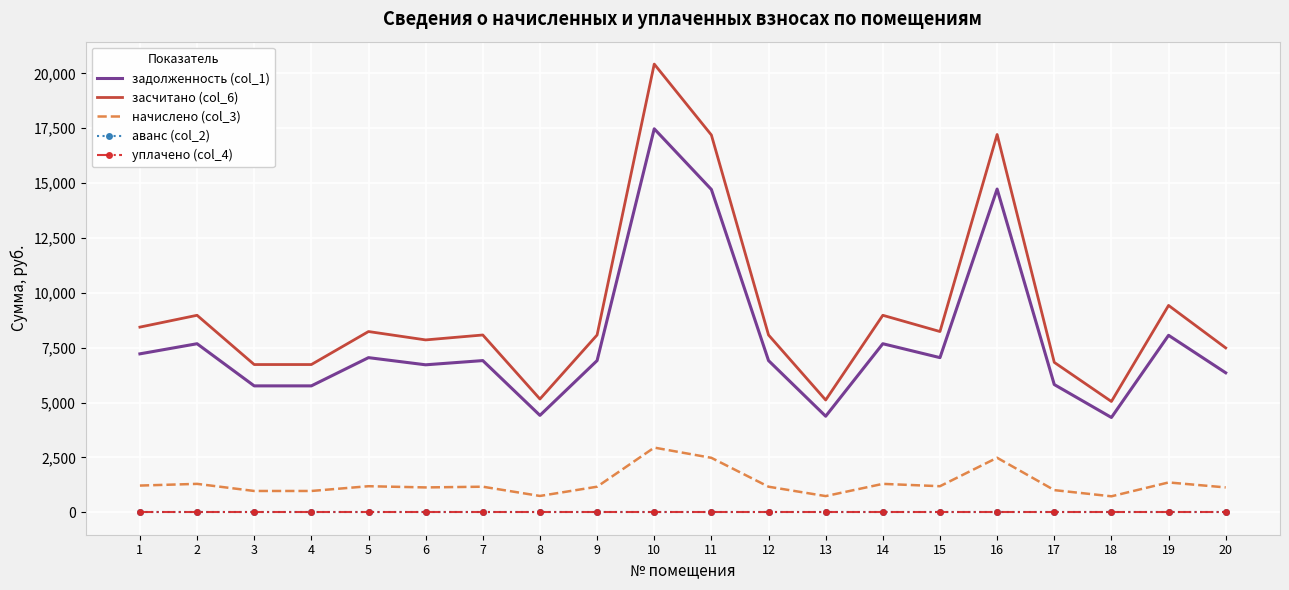

Is this an area chart (filled region under the line)?

No